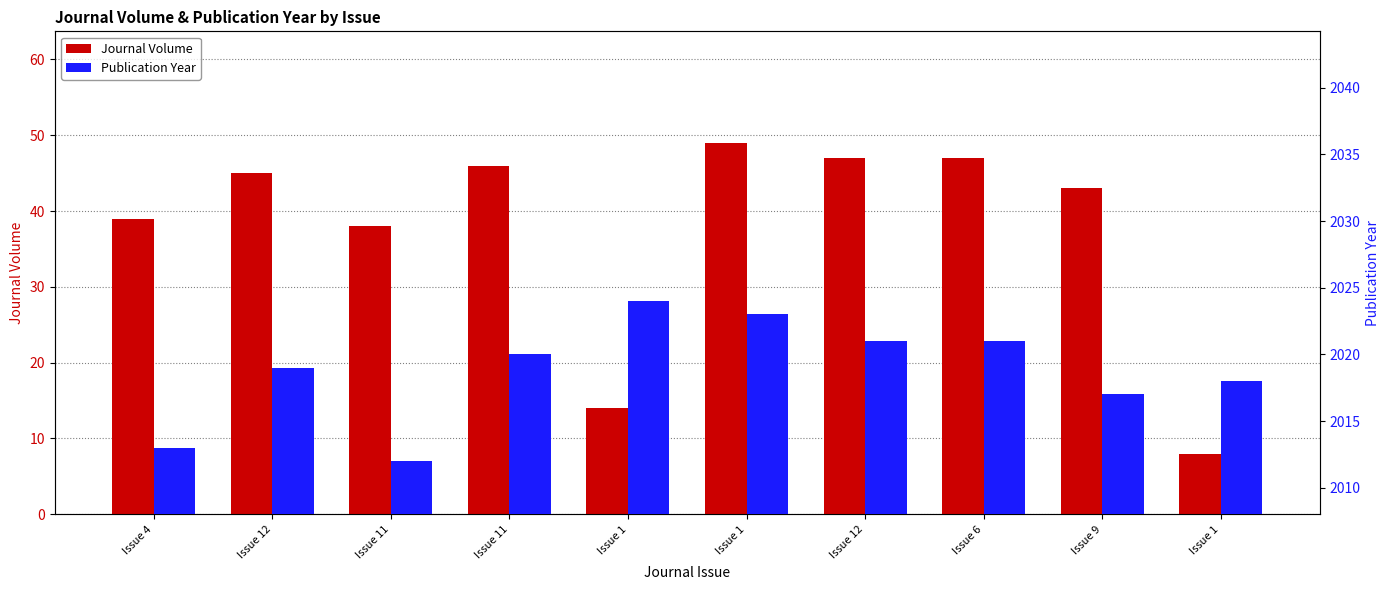

What is the difference between the maximum and second lowest values in the Publication Year series?

11